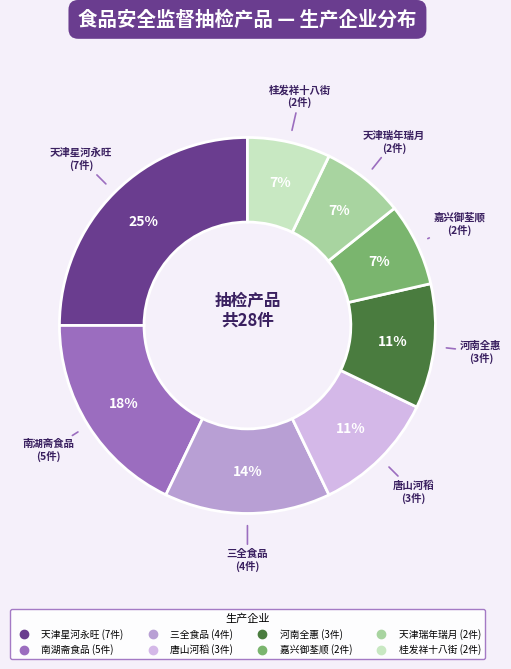

Is there any slice that represents more than half of the pie?

No